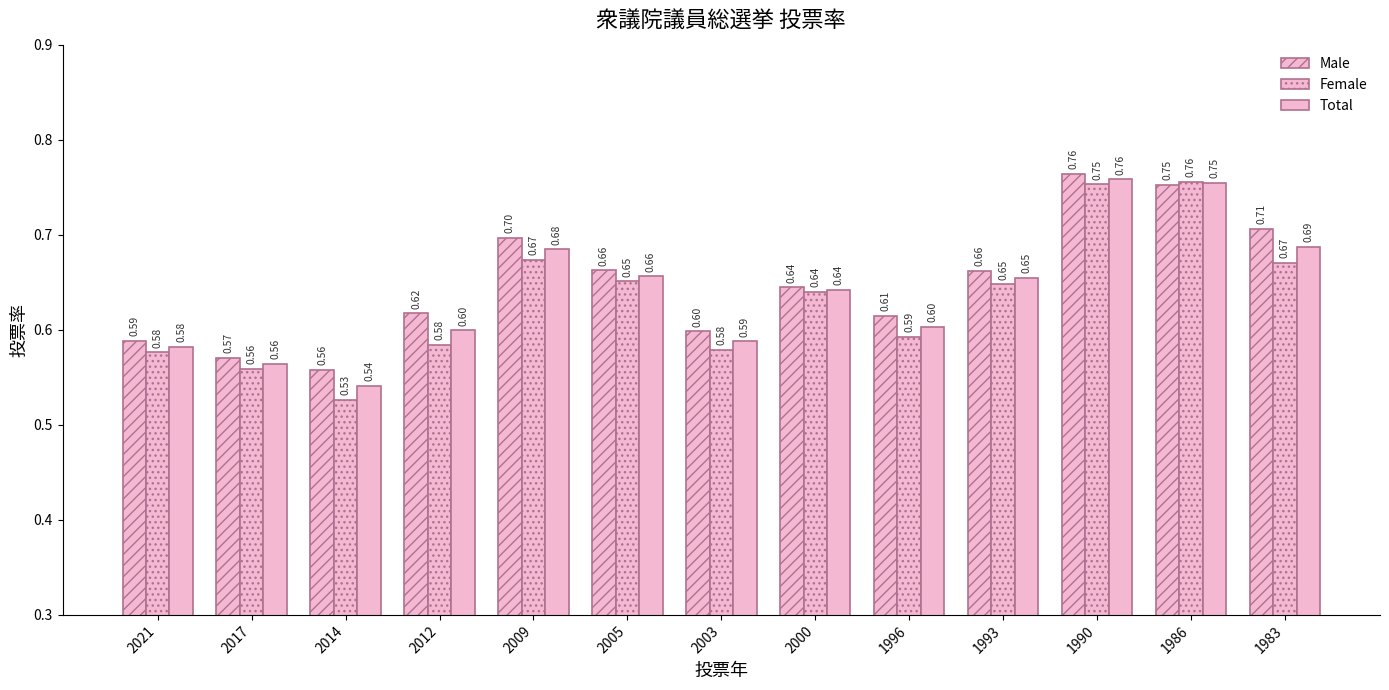

Rank the series by their maximum value, from lowest to highest.

Female, Total, Male